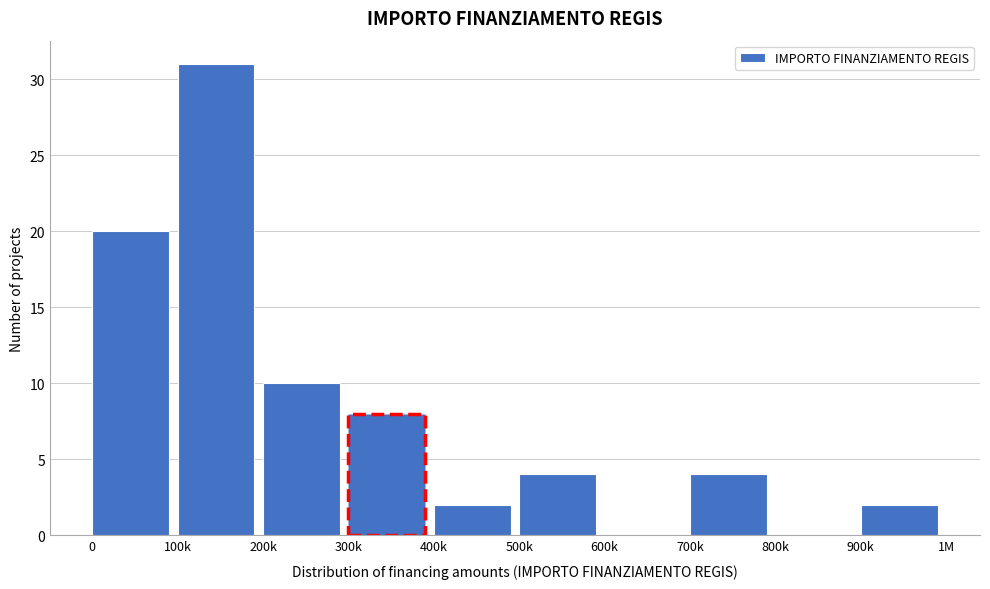

Reading right to left, list all the values displayed in this chart.

900k=2	800k=0	700k=4	600k=0	500k=4	400k=2	300k=8	200k=10	100k=31	0=20